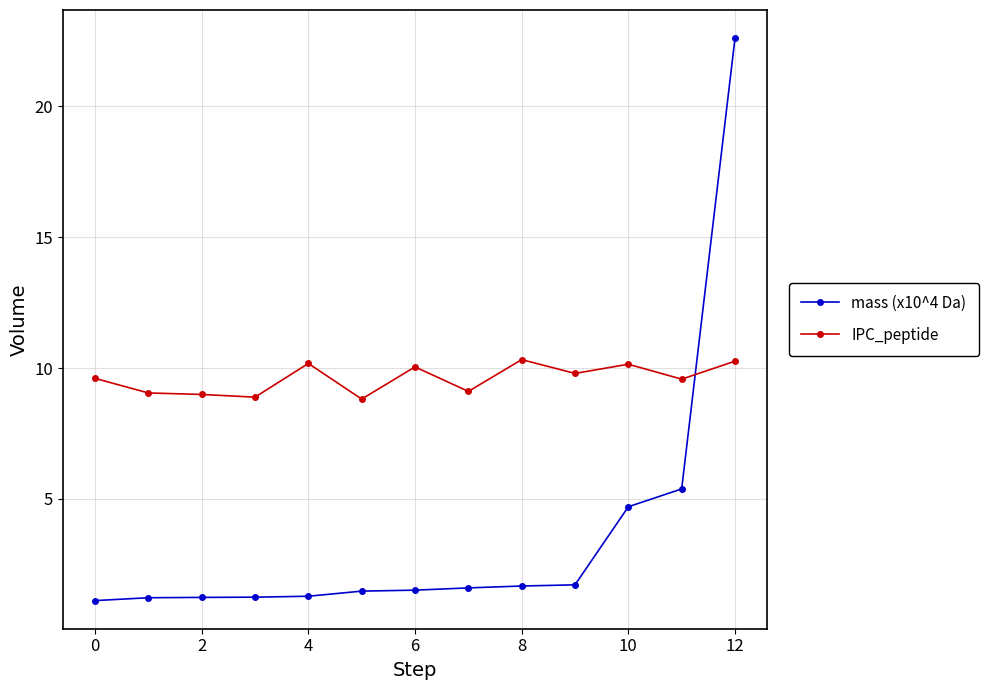

At how many categories does at least one series exceed 6?

13